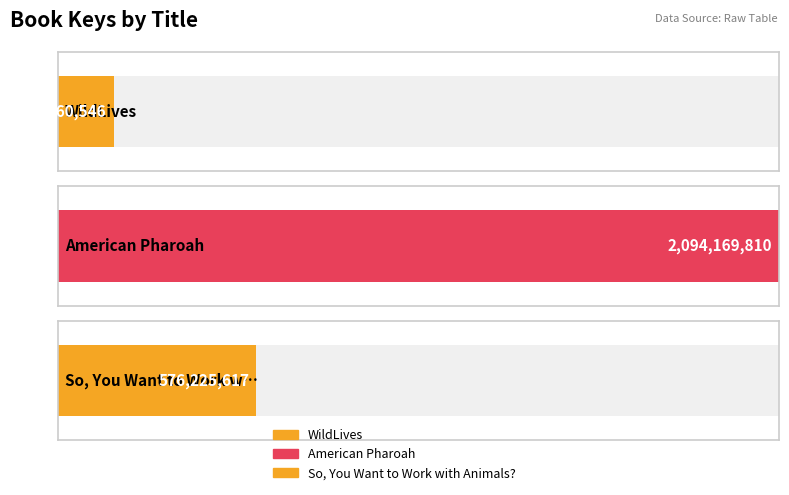

How many data points are less than 576225617?

1